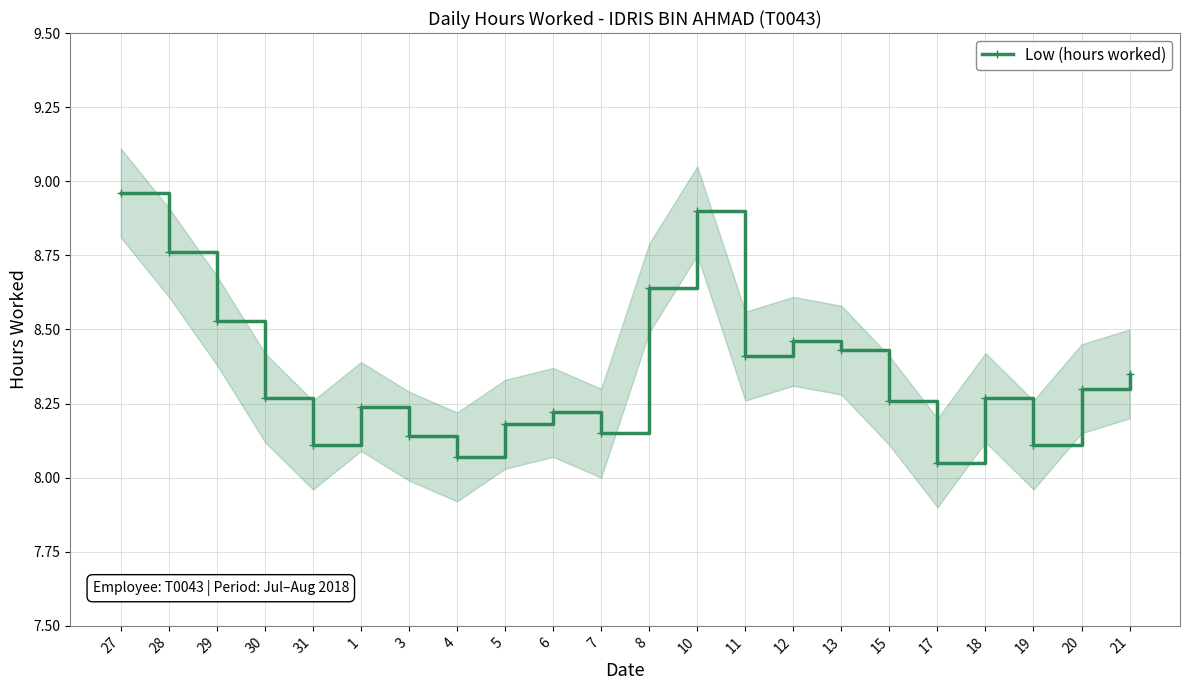

Rank the categories by value from highest to lowest.

27, 10, 28, 8, 29, 12, 13, 11, 21, 20, 30, 18, 15, 1, 6, 5, 7, 3, 31, 19, 4, 17